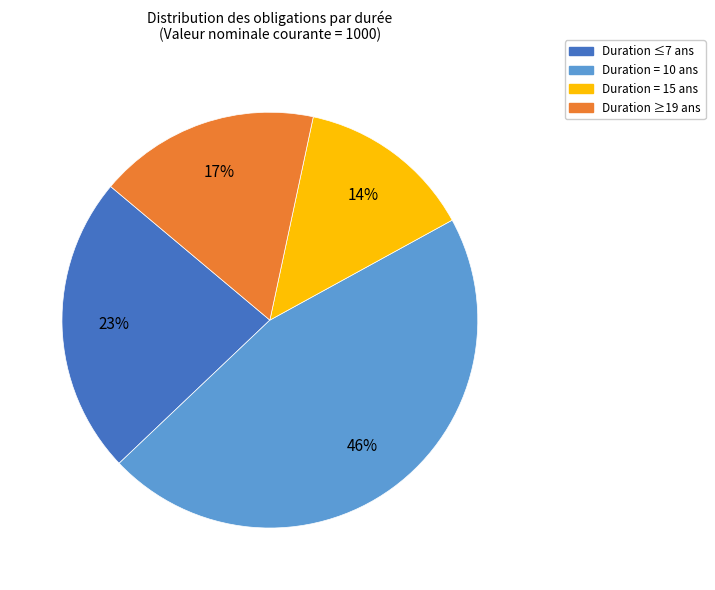

To the nearest percent, what is the difference between the largest and smallest slice percentages?

32%